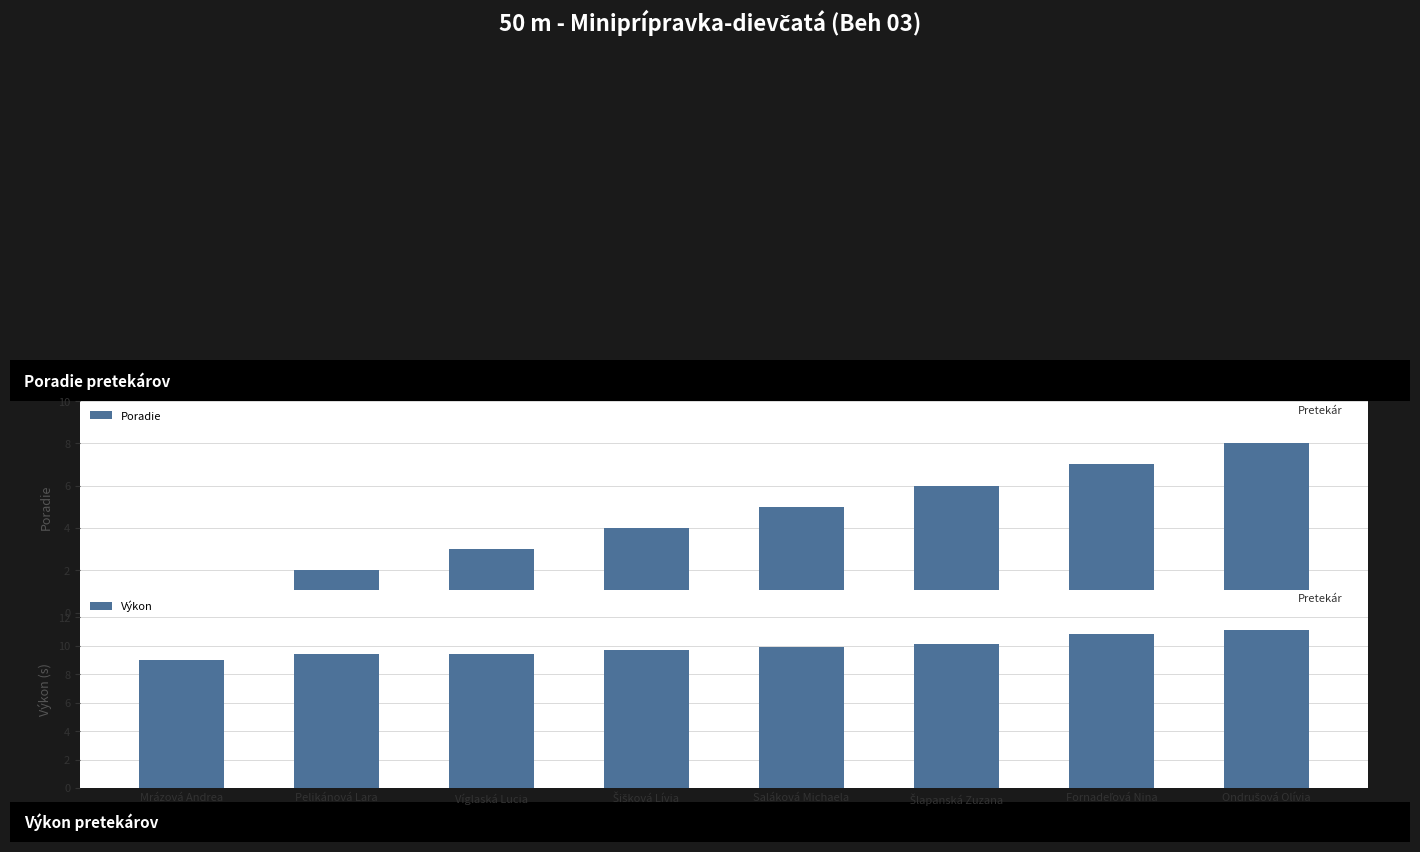

Between Mrázová Andrea and Šišková Lívia, which is larger?

Šišková Lívia